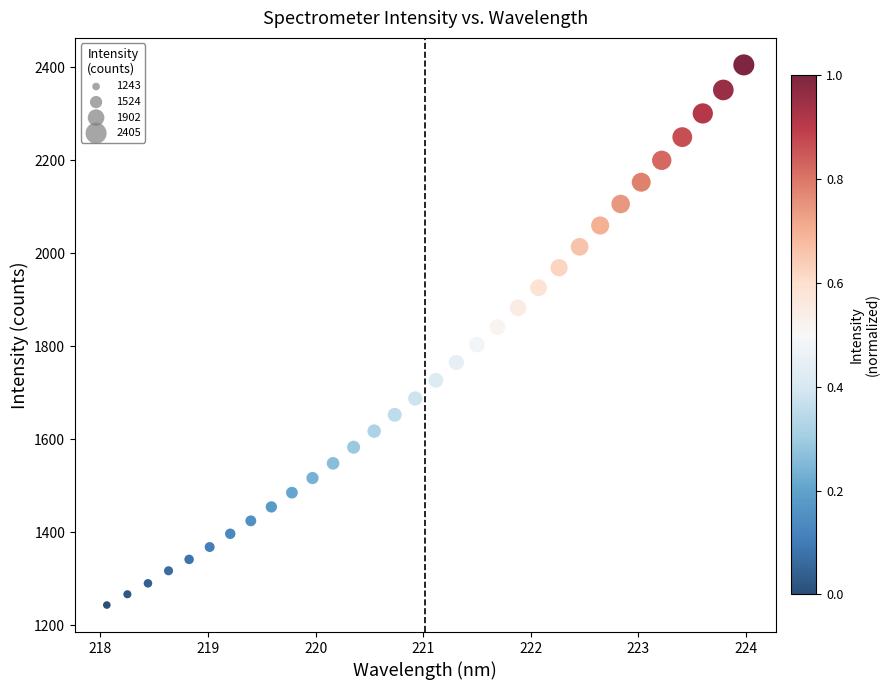

What is the range of Y values (max minus min)?

1161.9